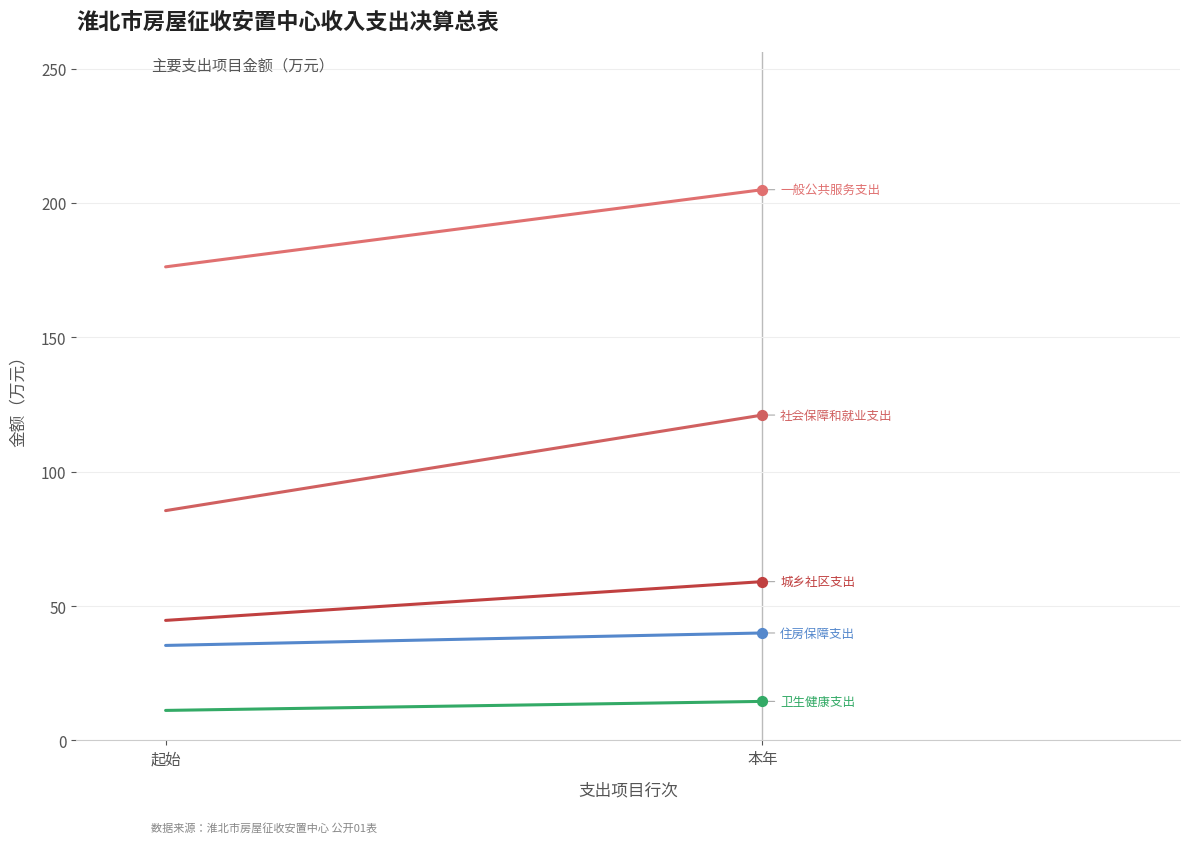

At which category is the sum across all series the highest?

本年